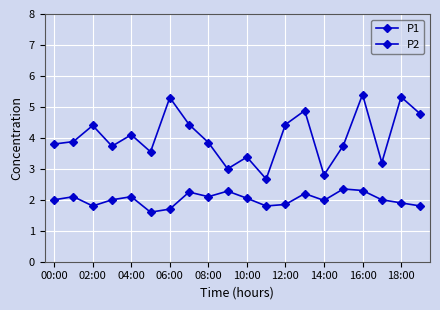

How many series are shown in this chart?

2